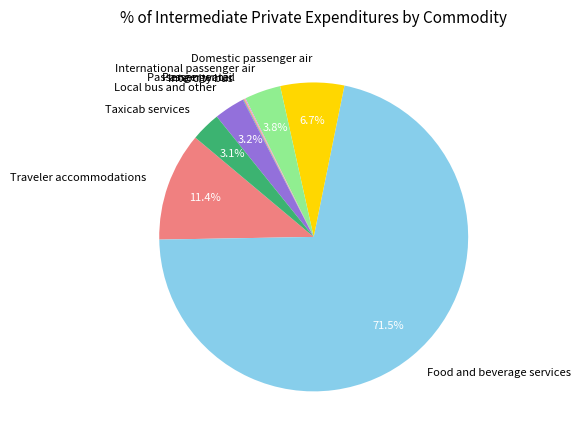

Between Domestic passenger air and Traveler accommodations, which is larger?

Traveler accommodations